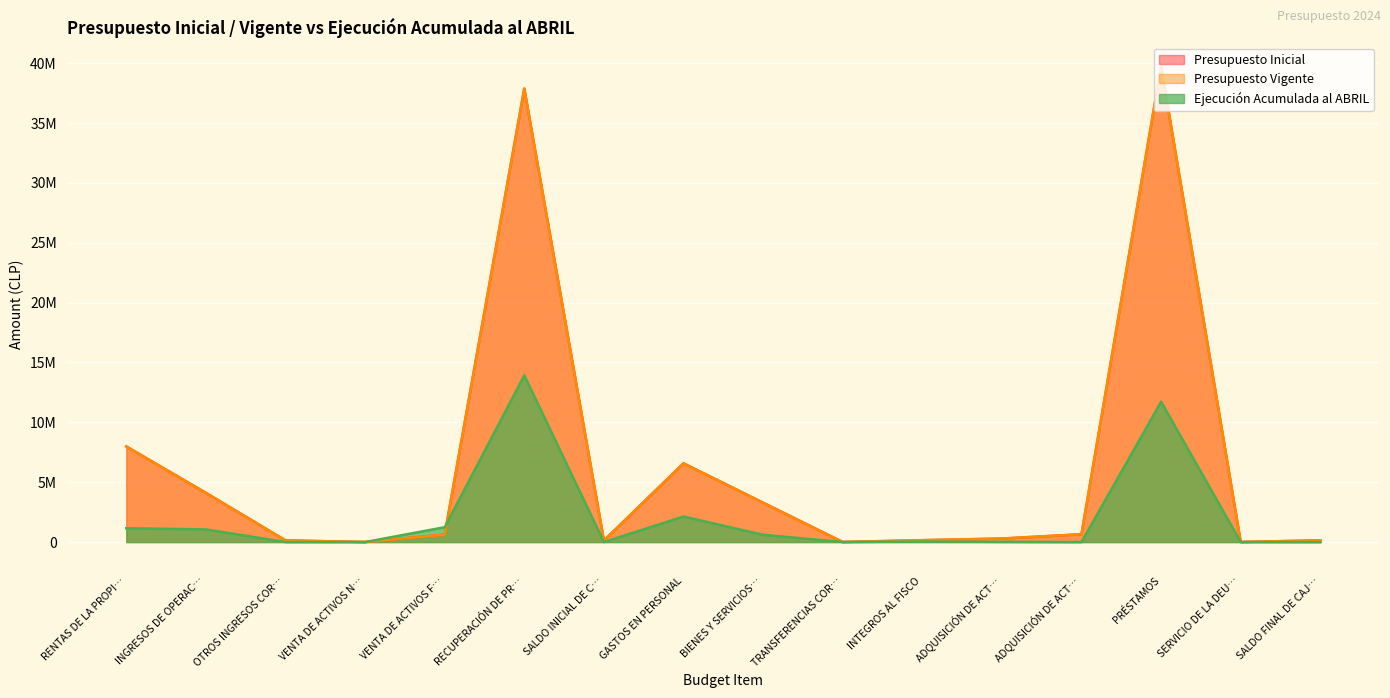

Does the chart display data point markers on the line(s)?

No